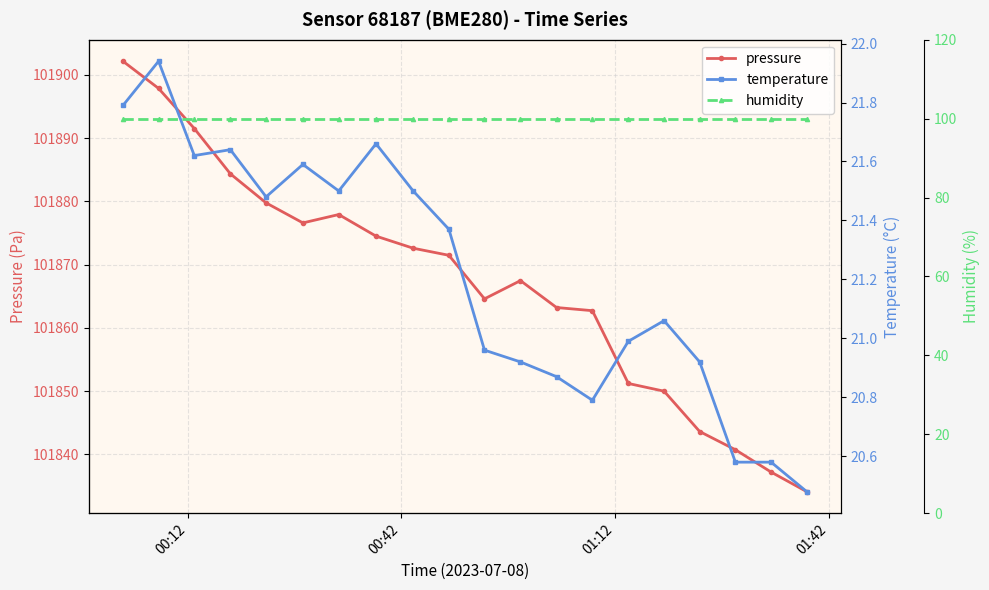

What are all the series names shown in the legend?

pressure, temperature, humidity